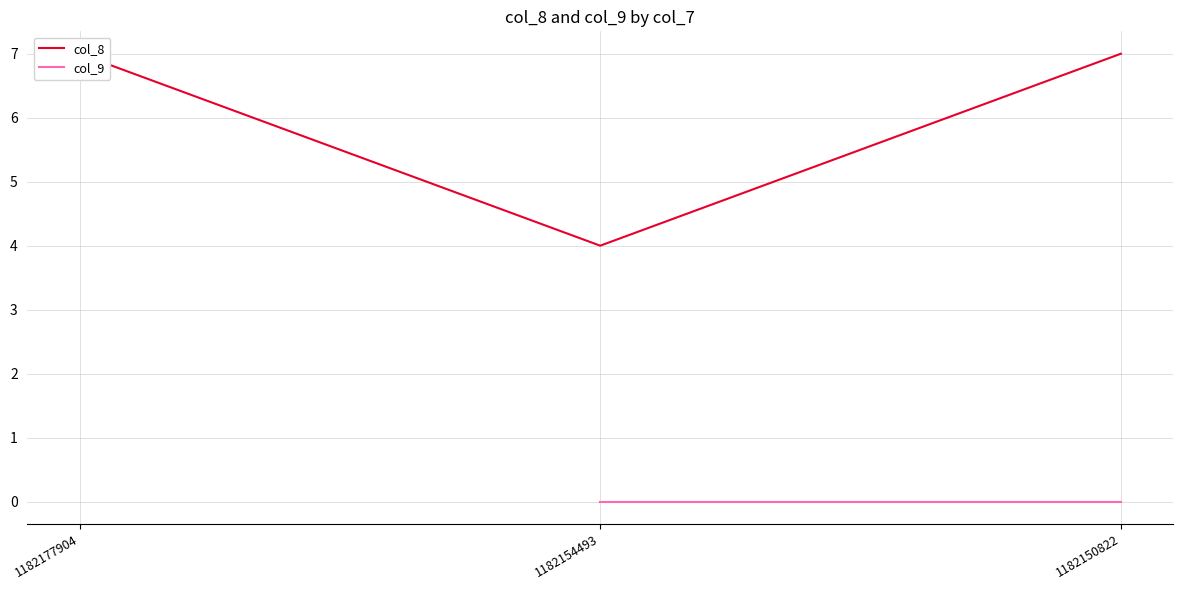

Which has a higher value, 1182154493 or 1182177904?

1182177904